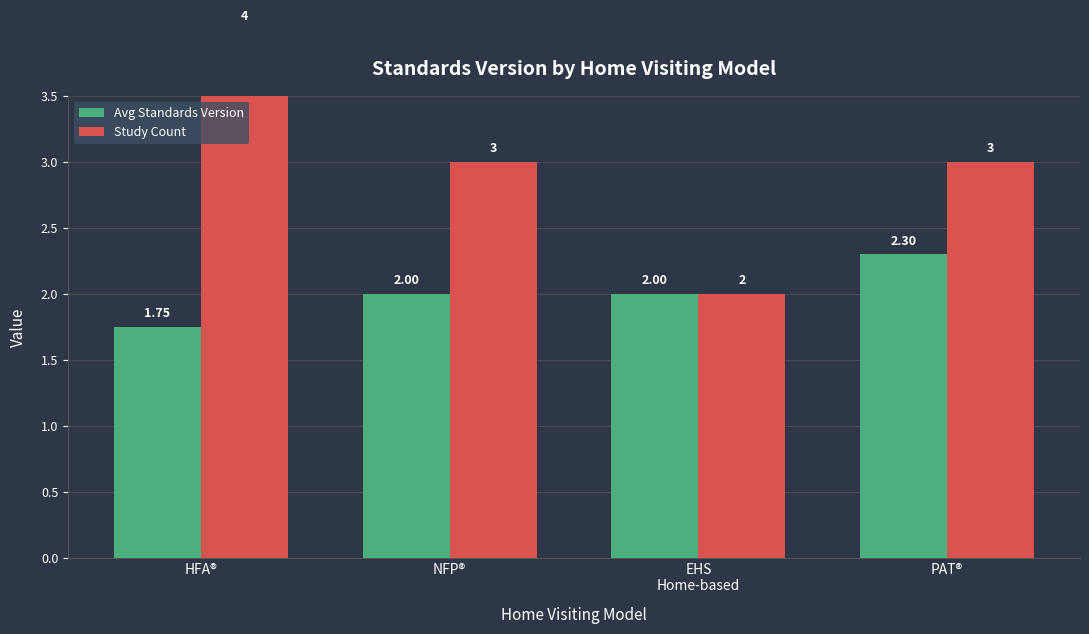

Reading left to right, extract all data points from this chart.

Avg Standards Version: HFA®=1.8	NFP®=2.0	EHS
Home-based=2.0	PAT®=2.3
Study Count: HFA®=4.0	NFP®=3.0	EHS
Home-based=2.0	PAT®=3.0